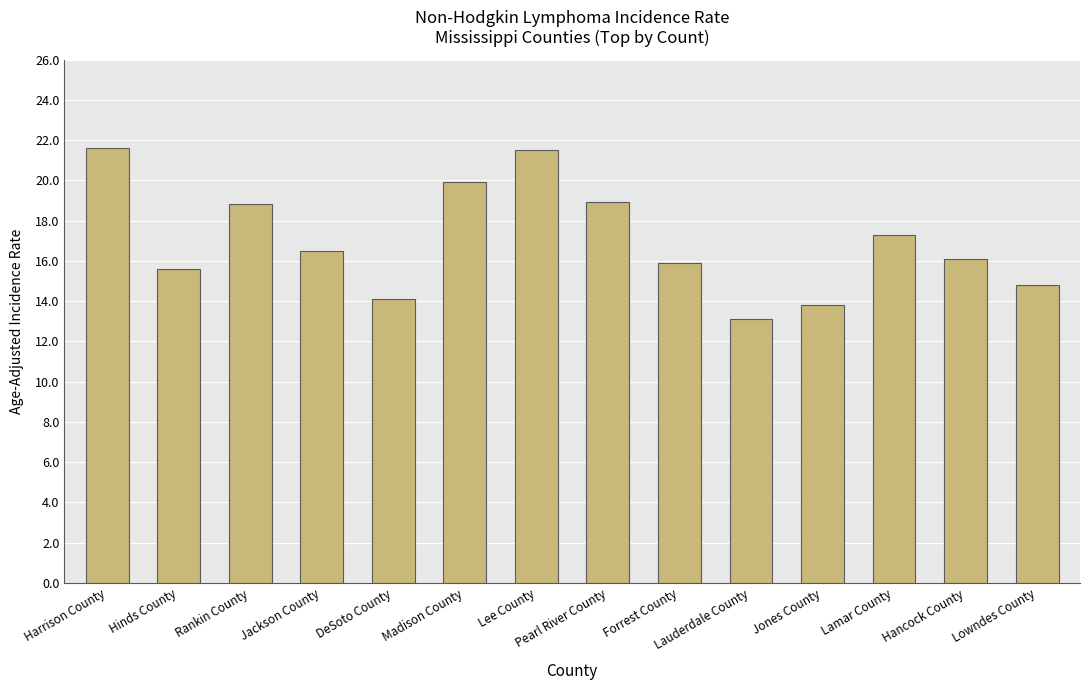

What is the difference between the values at Hancock County and Pearl River County?

2.8